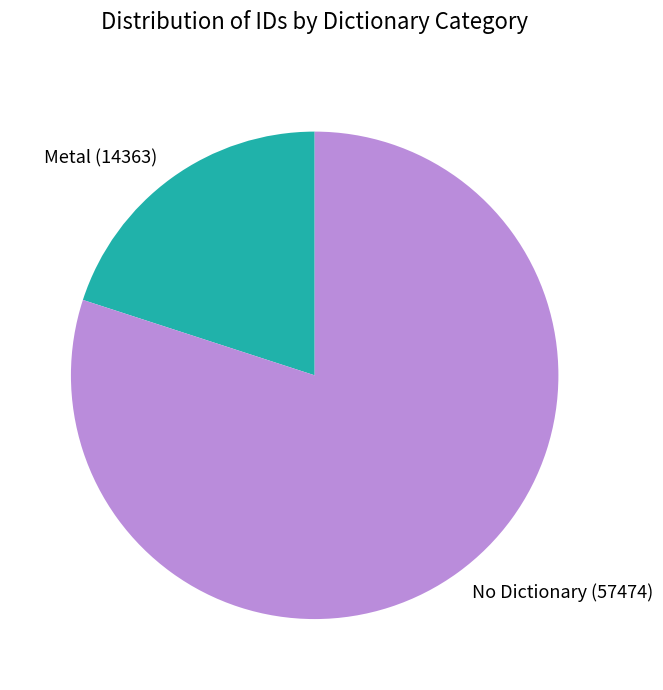

Does No Dictionary (57474) represent more than half of the total?

Yes